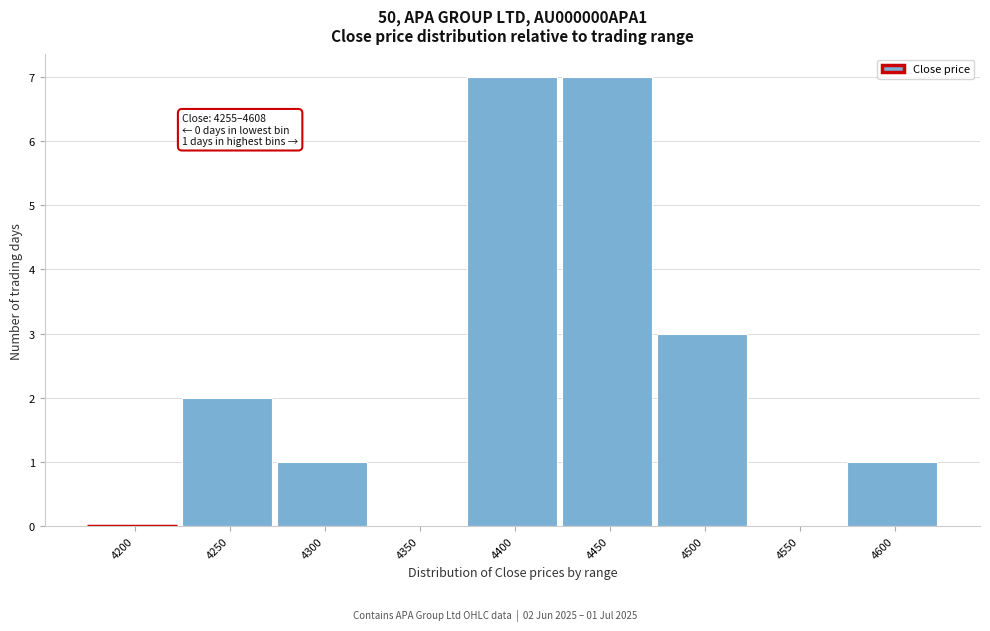

Reading left to right, what are all the values shown in this chart?

4200=0	4250=2	4300=1	4350=0	4400=7	4450=7	4500=3	4550=0	4600=1